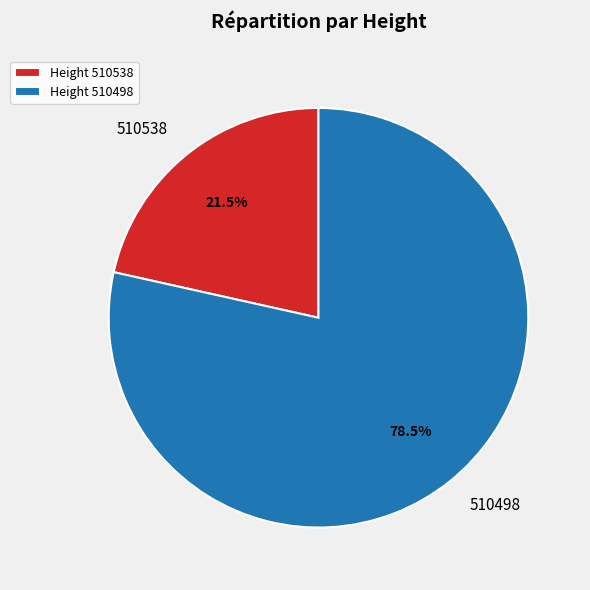

Which category has the smallest portion of the pie?

510538